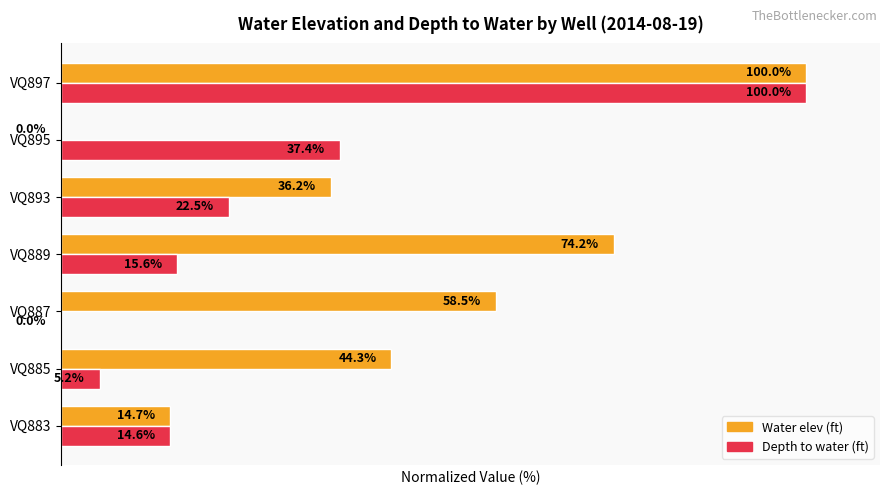

At which label does Depth to water (ft) reach its peak?

VQ897